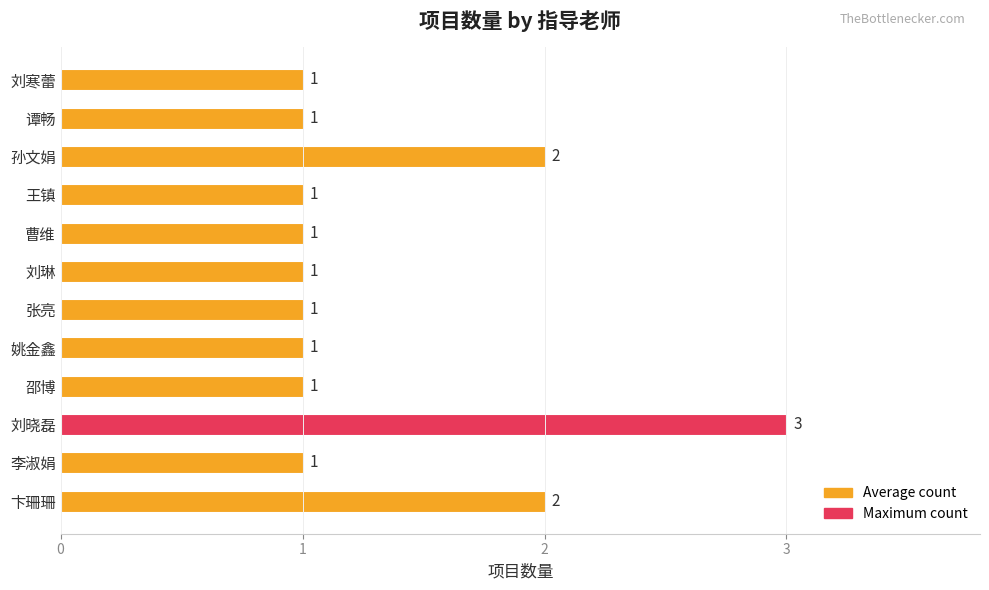

What is the difference between the maximum and minimum values?

2